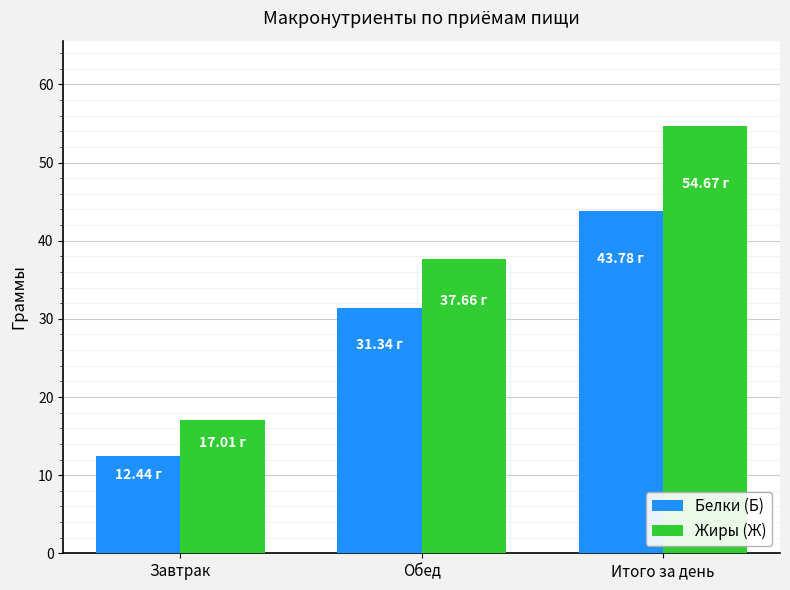

What is the value of the Жиры (Ж) bar at the 1st from the left?

17.0